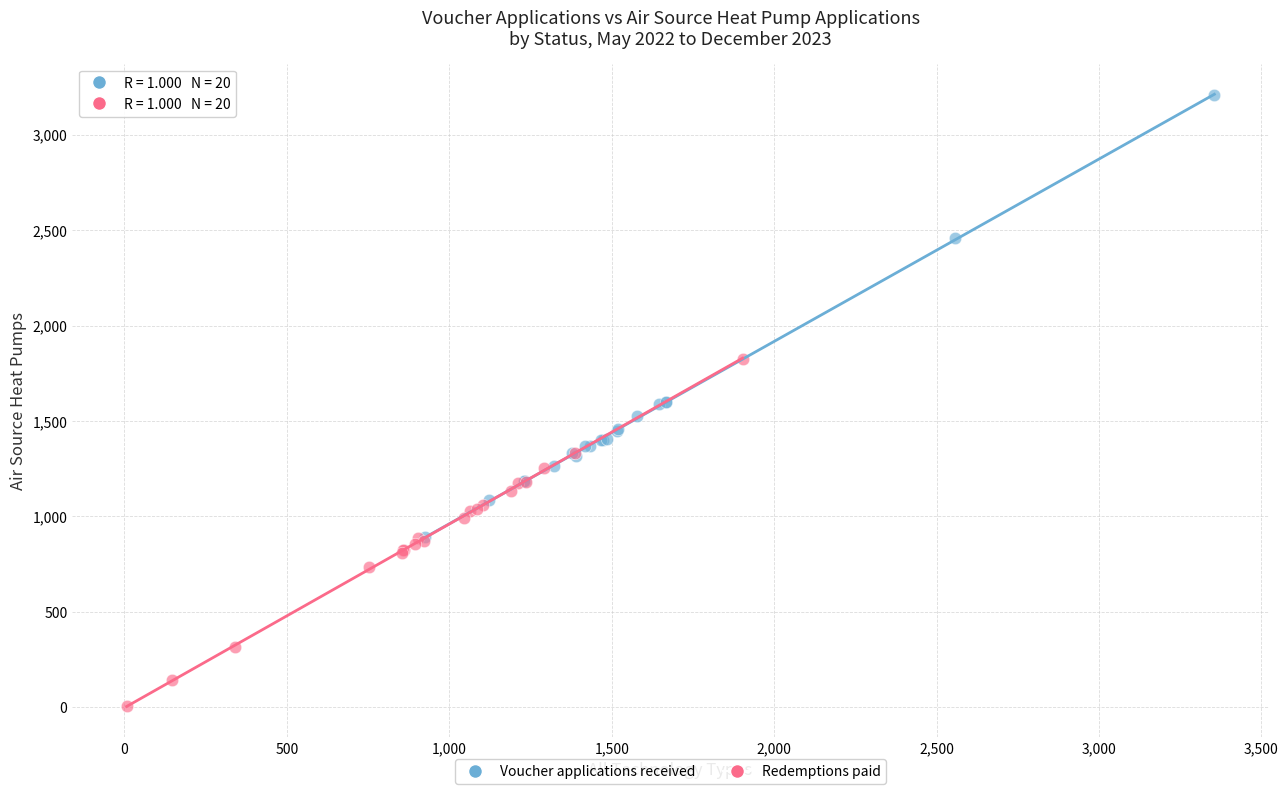

Which series reaches the minimum Y coordinate?

Redemptions paid